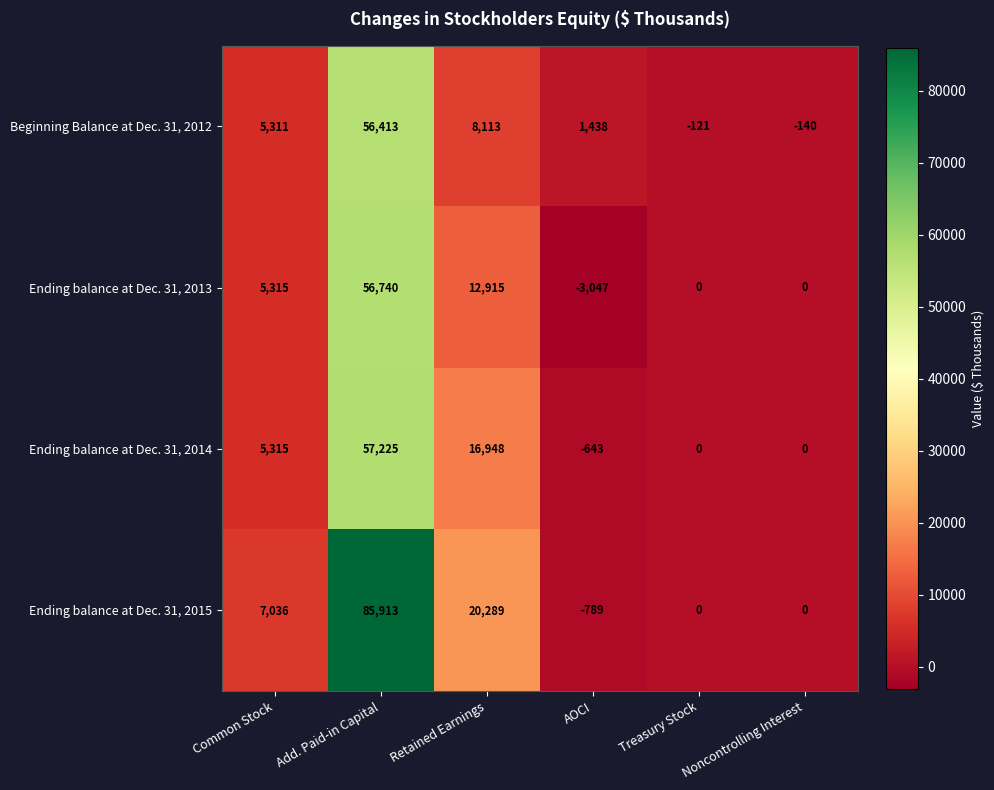

Where is Beginning Balance at Dec. 31, 2012 nearest to the value 28136?

Retained Earnings